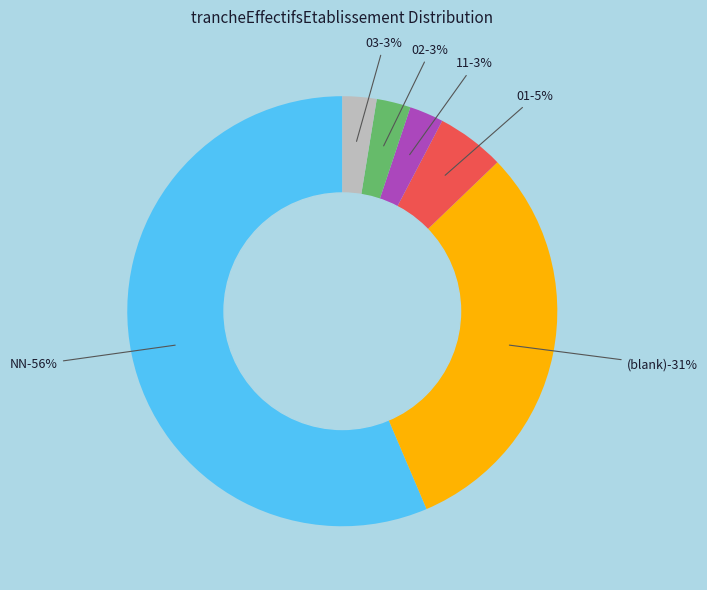

What percentage is the 11 slice, to the nearest percent?

3%